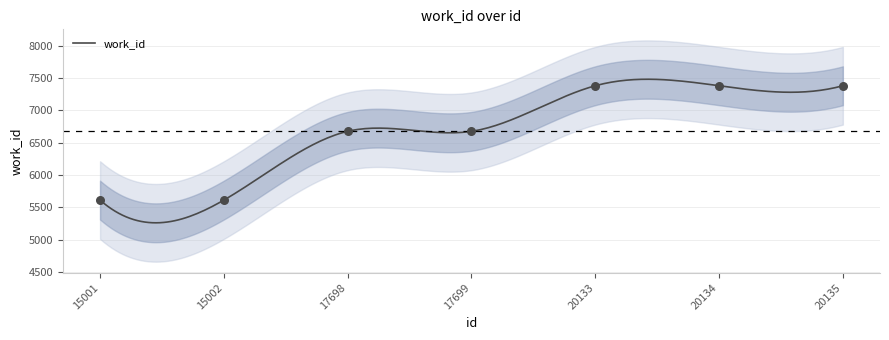

What is the change in value from 17698 to 20133?

+704